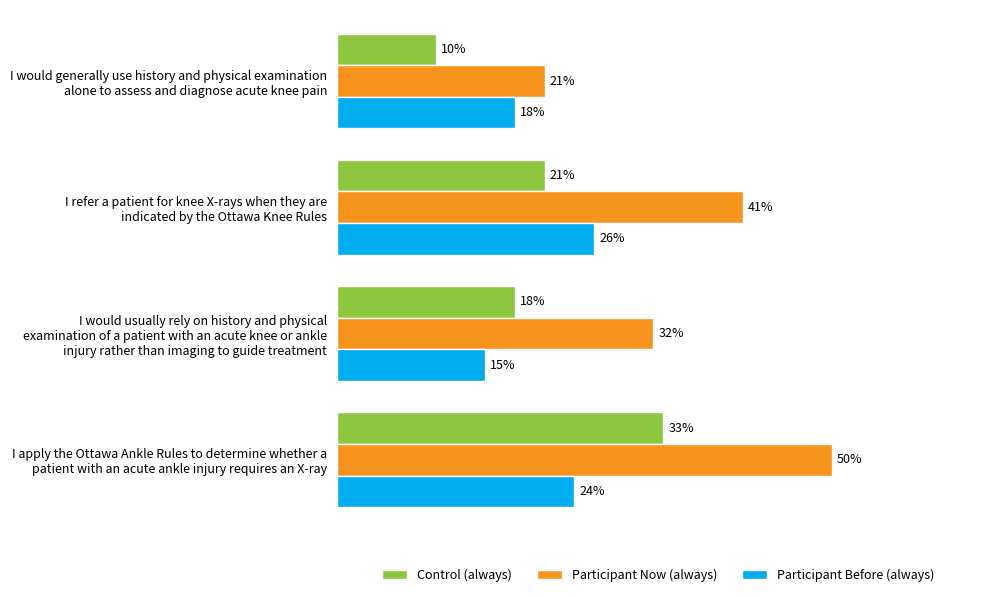

At which label is Control (always) closest to 21?

I refer a patient for knee X-rays when they are
indicated by the Ottawa Knee Rules